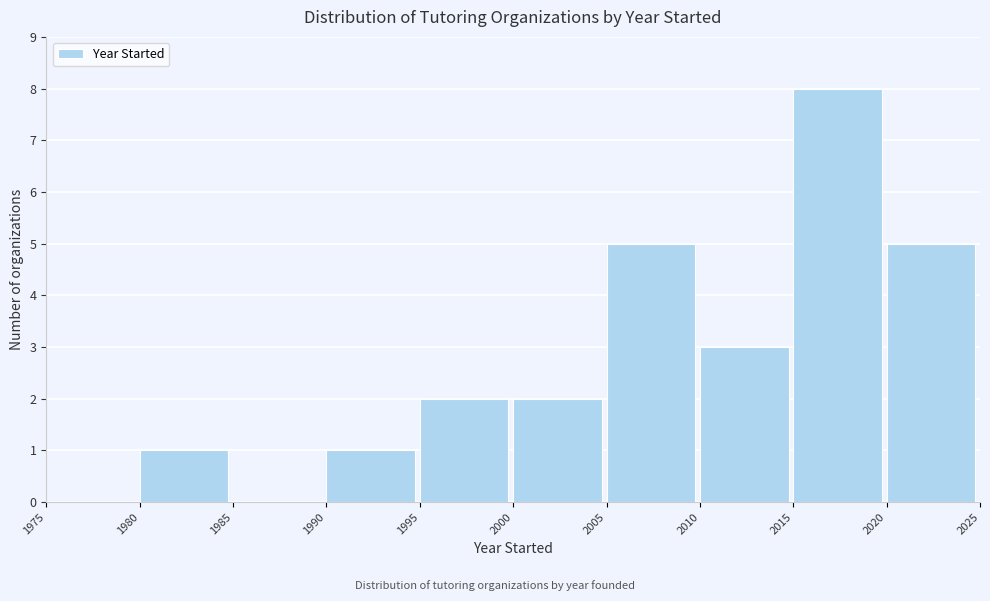

Over which range of the x-axis is the bar tallest?

2015 to 2020